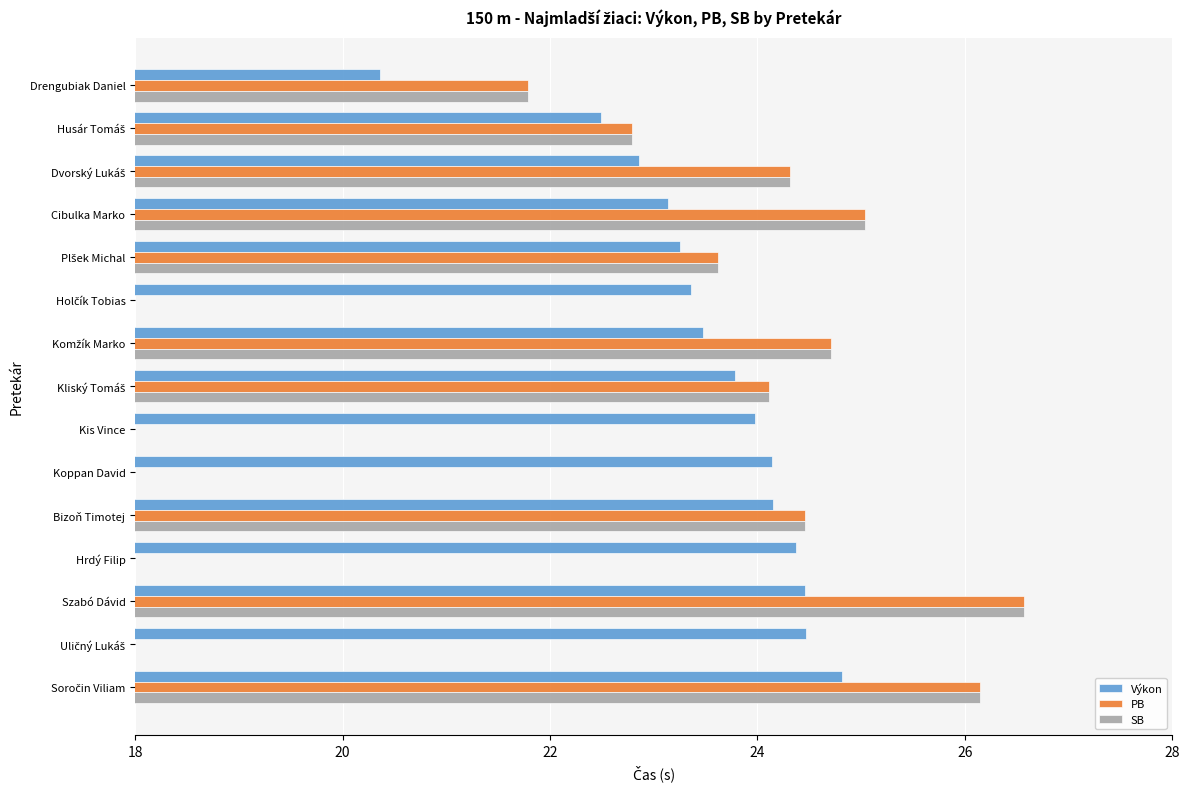

The Výkon series shows 24.5 at Szabó Dávid. True or false?

True